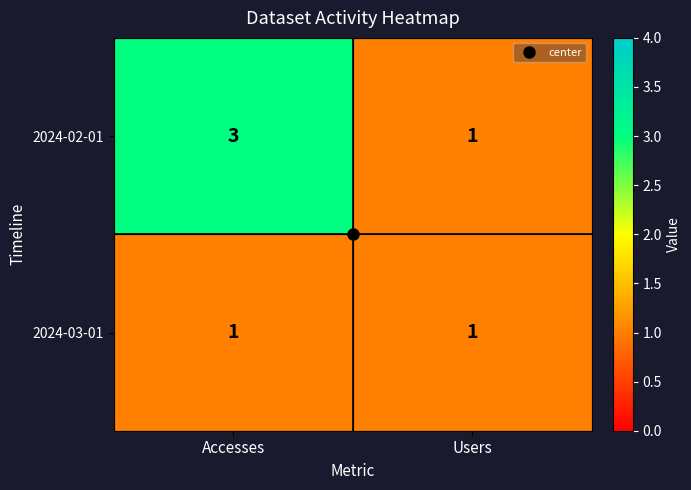

Rank the series at Accesses from lowest to highest value.

2024-03-01, 2024-02-01